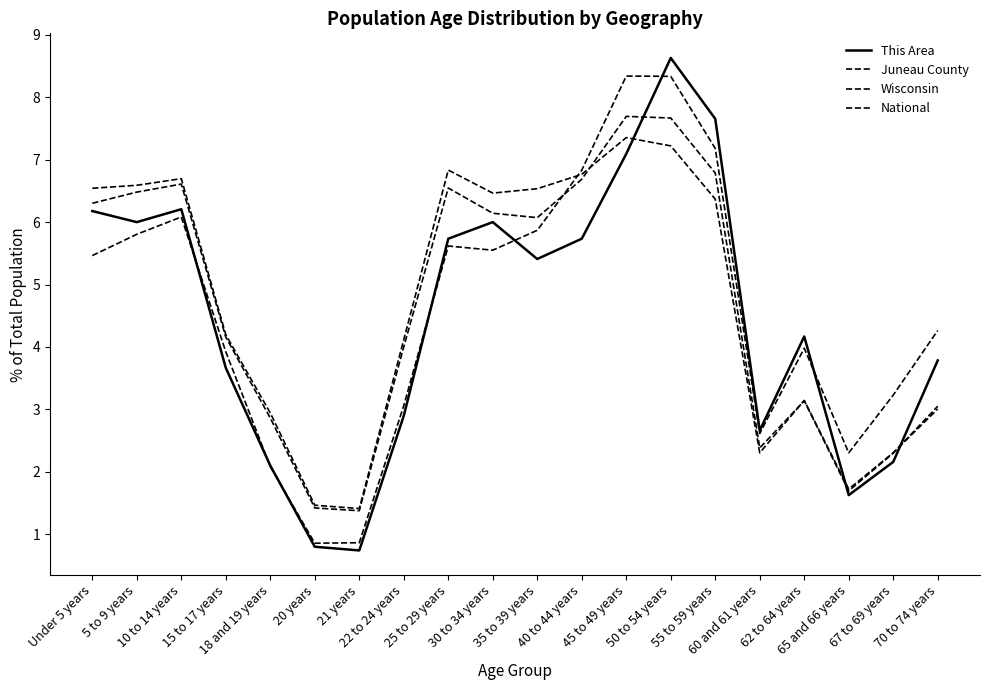

Which series has the largest range (max minus min)?

This Area